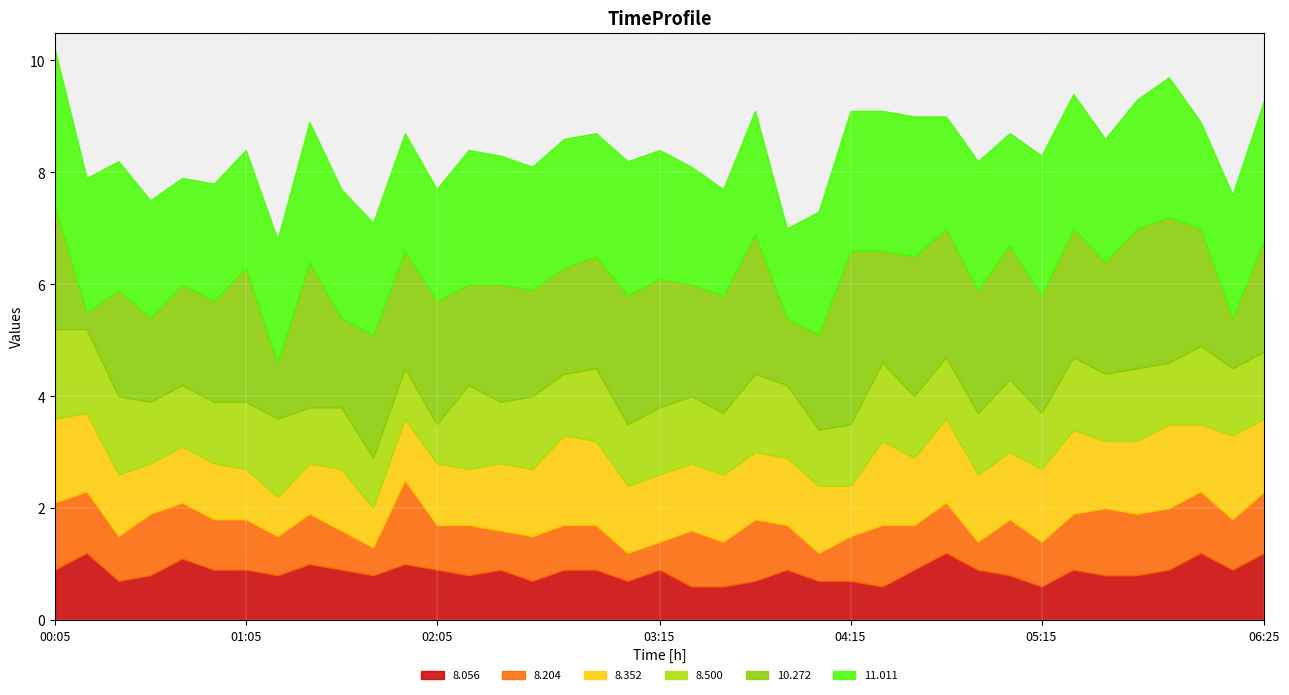

In 11.011, how many points are lower than both neighbors (excluding endpoints)?

11